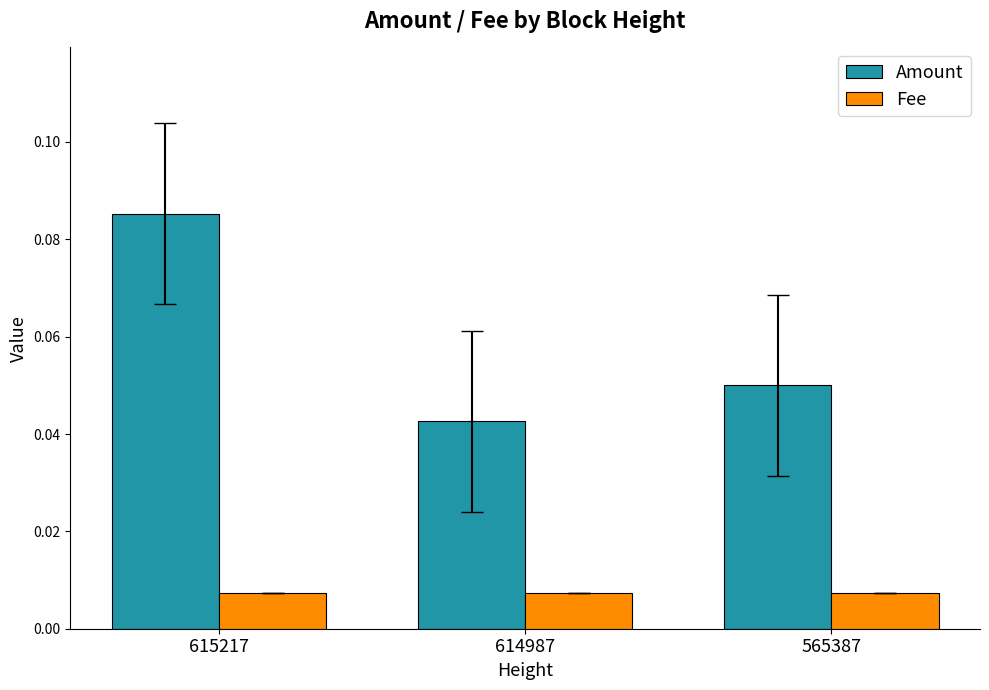

Which series has the largest range (max minus min)?

Amount